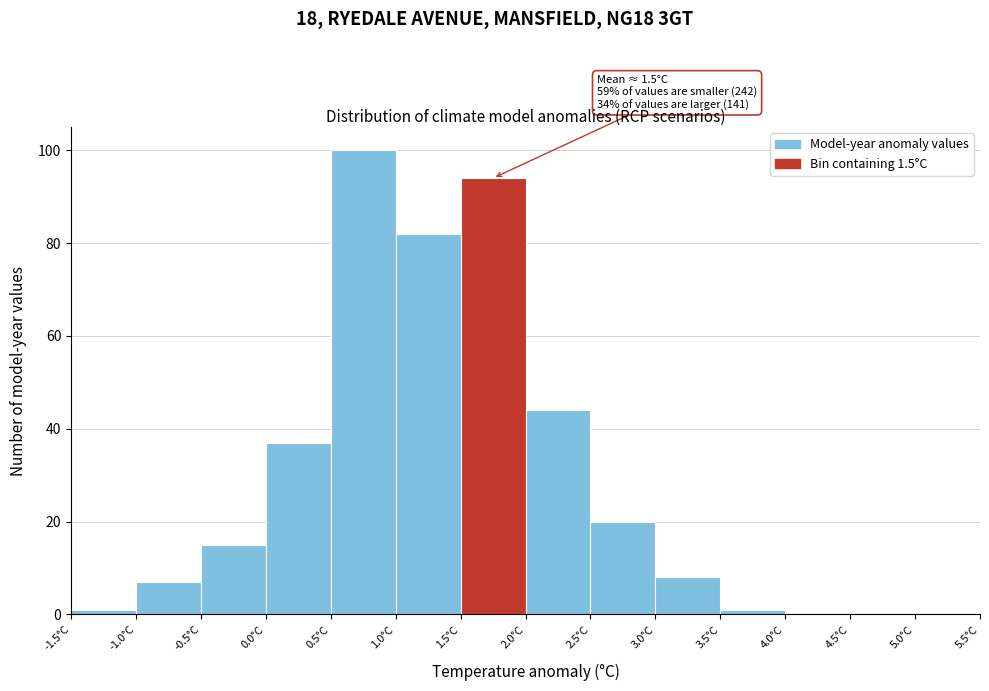

Over which range of the x-axis is the bar tallest?

0.5 to 1.0